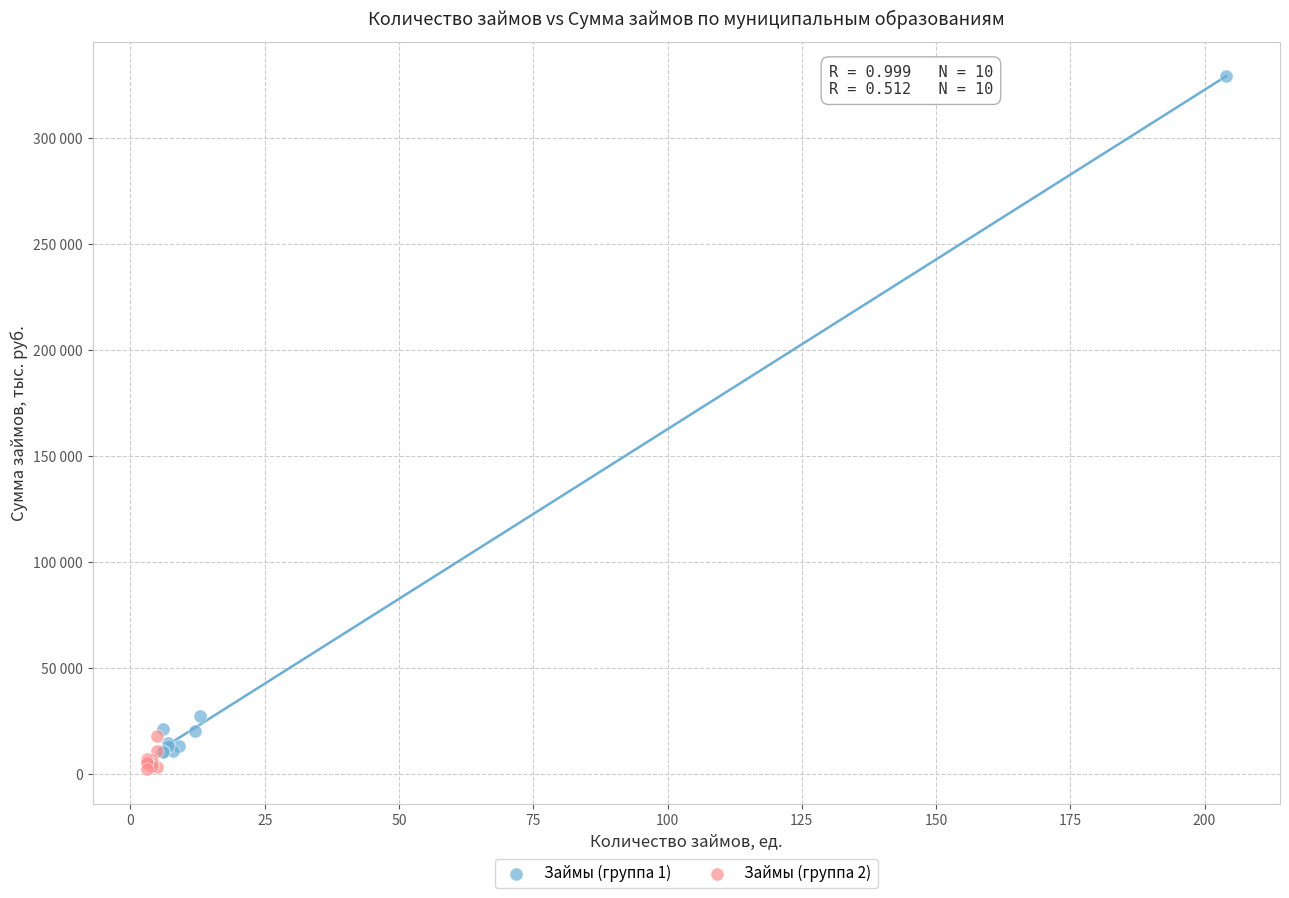

Which series contains the highest Y value?

Займы (группа 1)